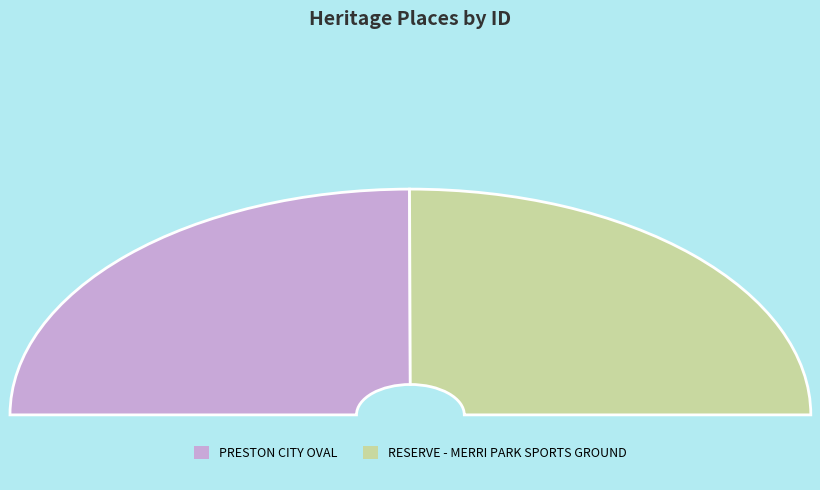

Is the sum of RESERVE - MERRI PARK SPORTS GROUND and PRESTON CITY OVAL greater than half?

Yes